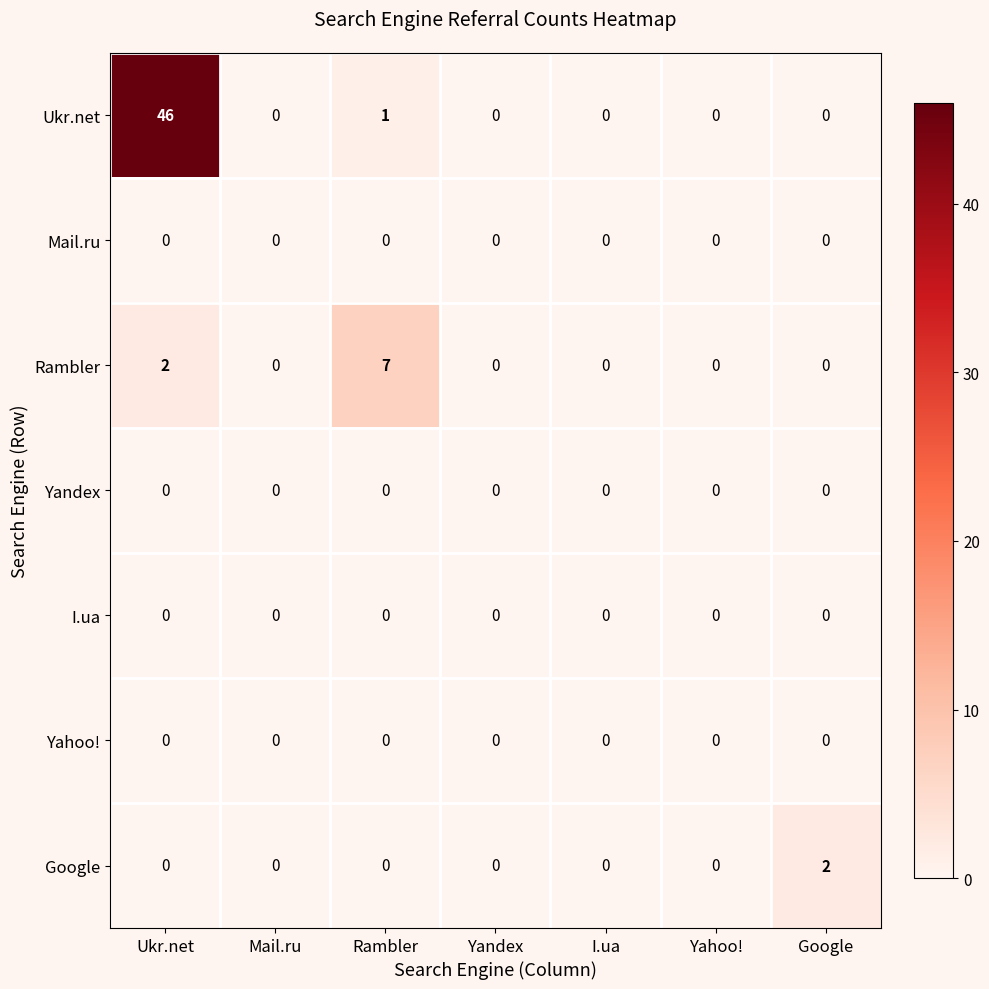

What is the difference between the maximum and minimum values in the Ukr.net series?

46